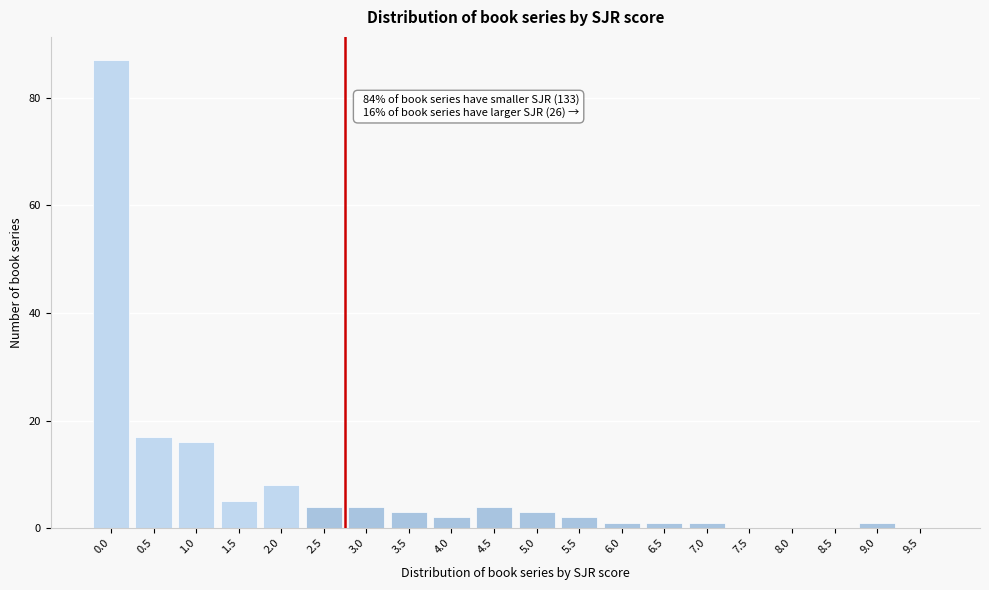

Reading left to right, list all the values displayed in this chart.

0.0=87	0.5=17	1.0=16	1.5=5	2.0=8	2.5=4	3.0=4	3.5=3	4.0=2	4.5=4	5.0=3	5.5=2	6.0=1	6.5=1	7.0=1	7.5=0	8.0=0	8.5=0	9.0=1	9.5=0